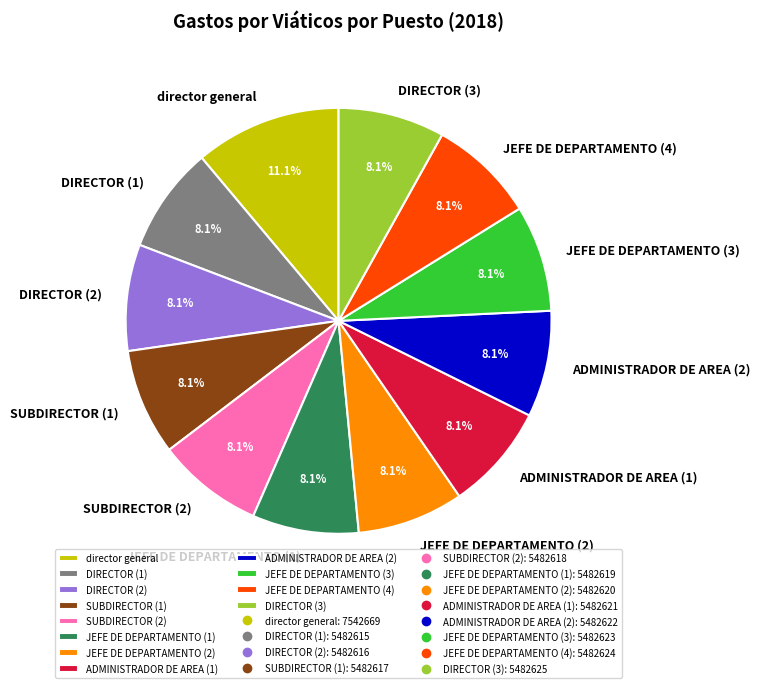

Is it true that SUBDIRECTOR (2) is 8% of the pie?

True